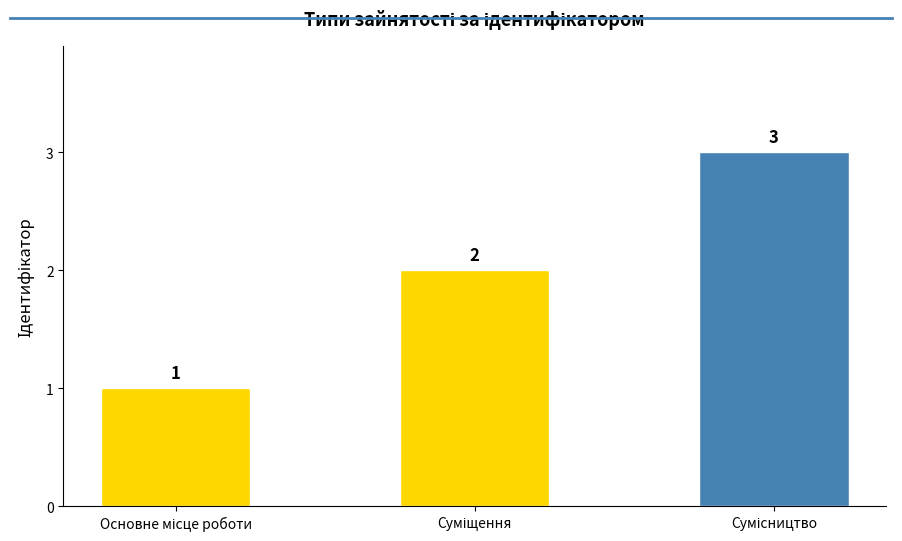

Does the chart contain any negative values?

No